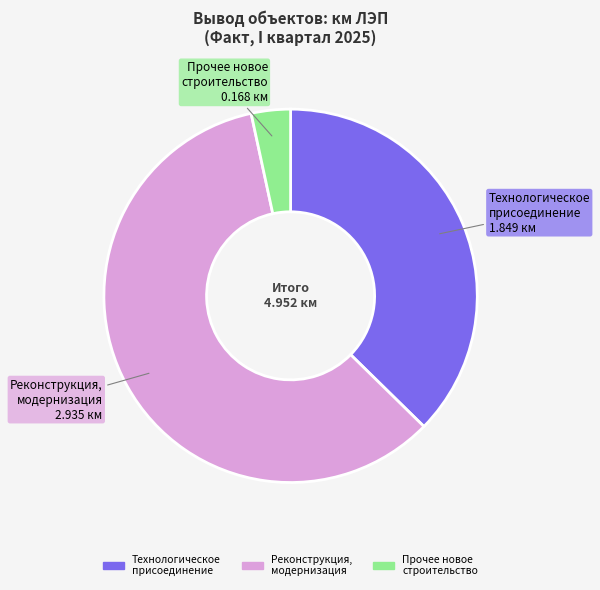

The Технологическое присоединение slice represents 37% of the pie. True or false?

True